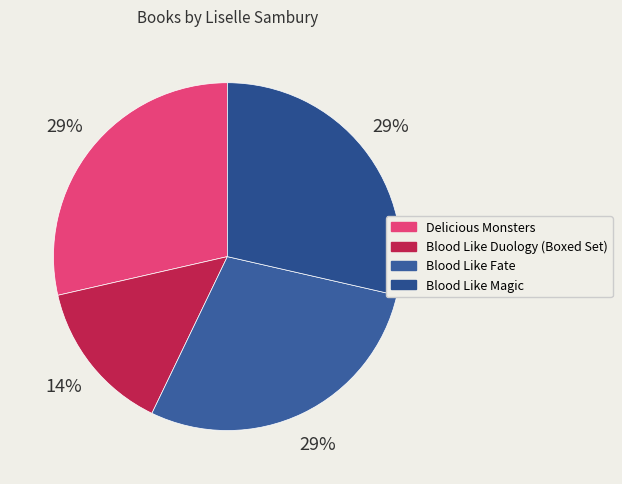

Between Blood Like Fate and Delicious Monsters, which is larger?

Blood Like Fate